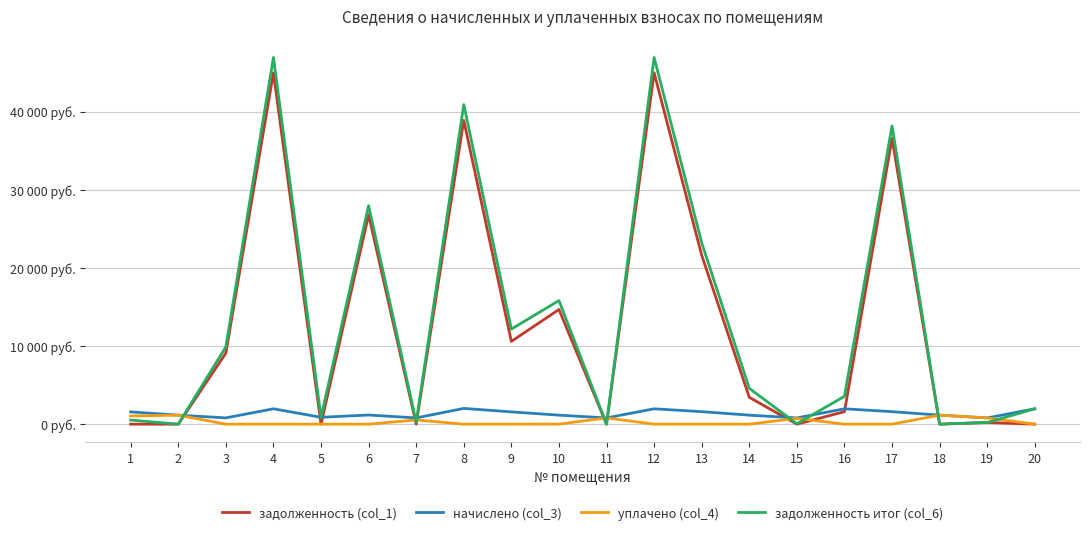

True or false: задолженность (col_1) and задолженность итог (col_6) cross at least once.

False